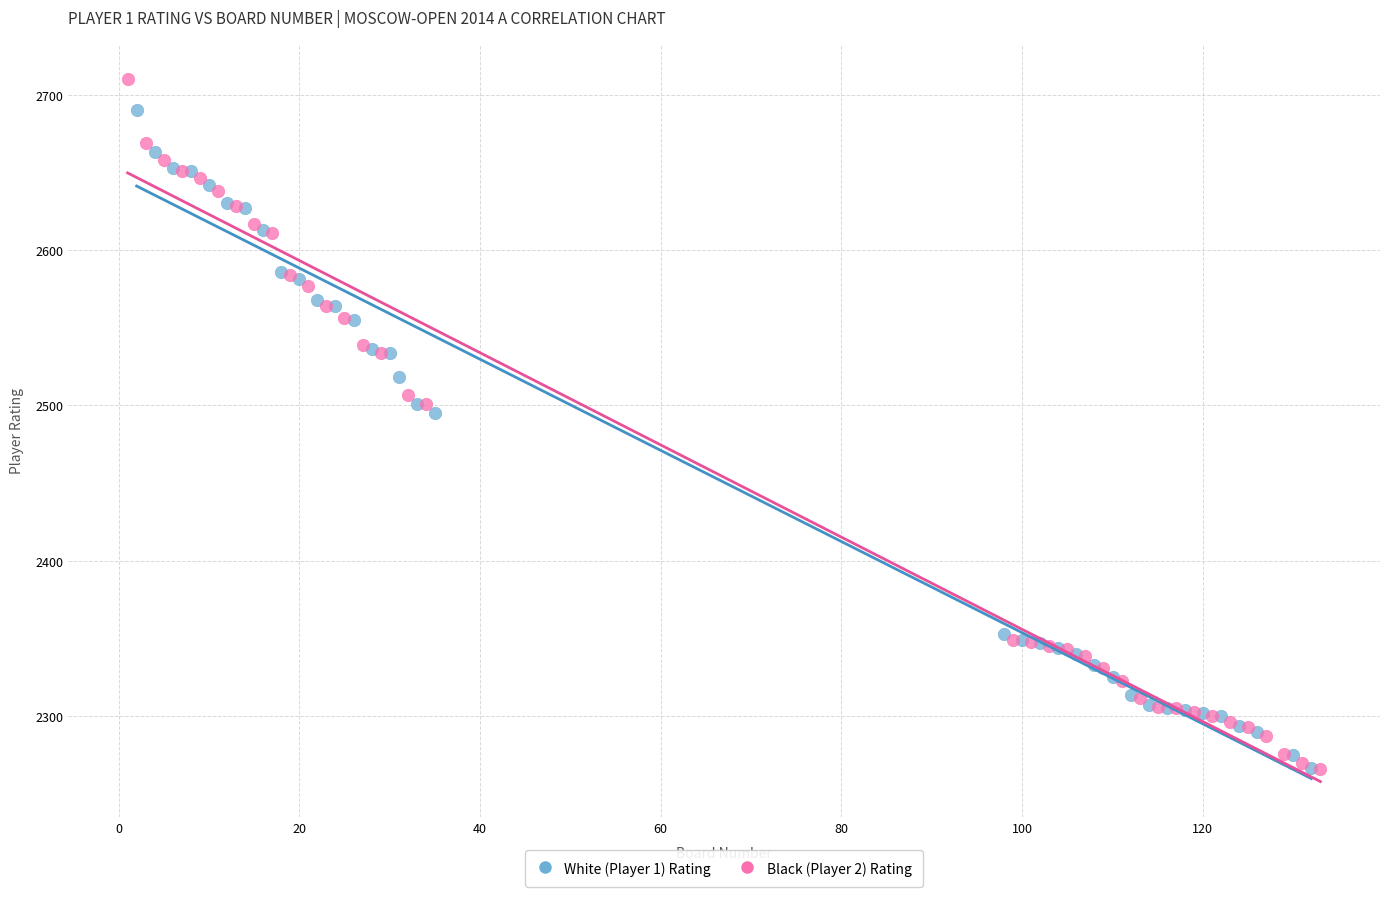

Which series has the widest spread of Y values?

Black (Player 2) Rating